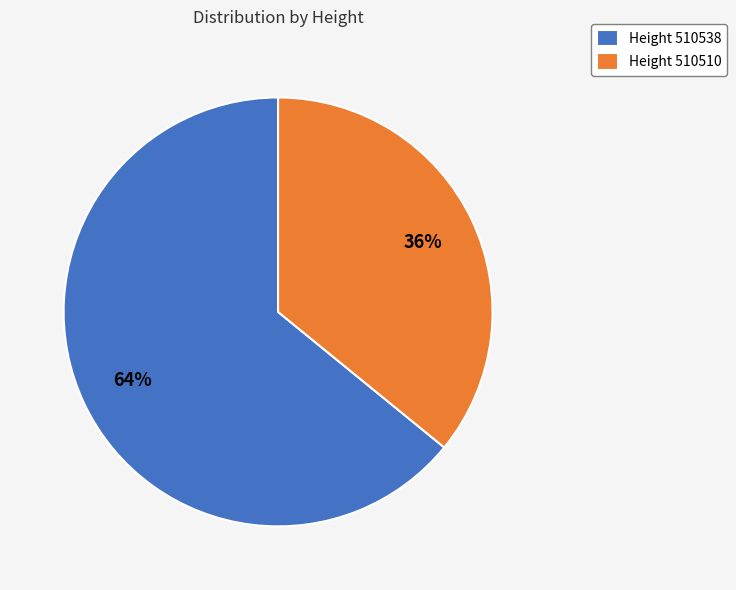

To the nearest percent, what is the difference between the largest and smallest slice percentages?

28%